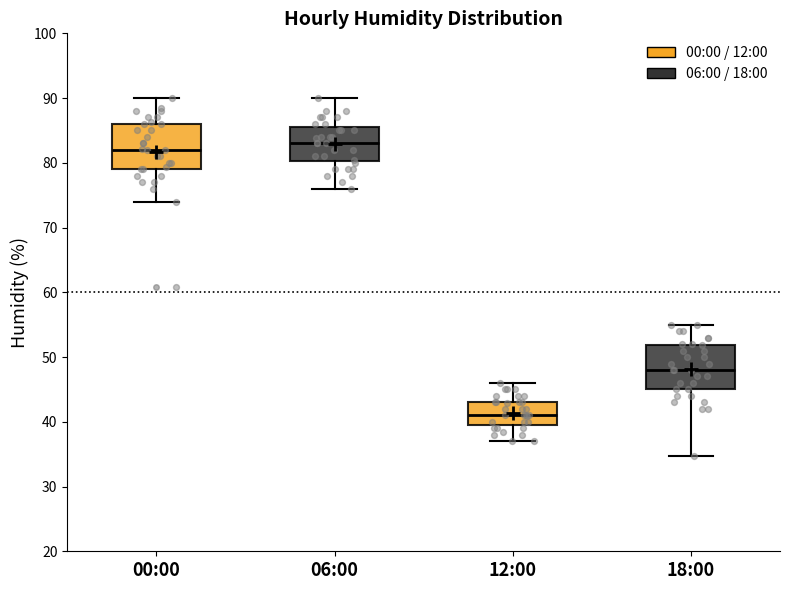

Which box has the highest median line?

06:00